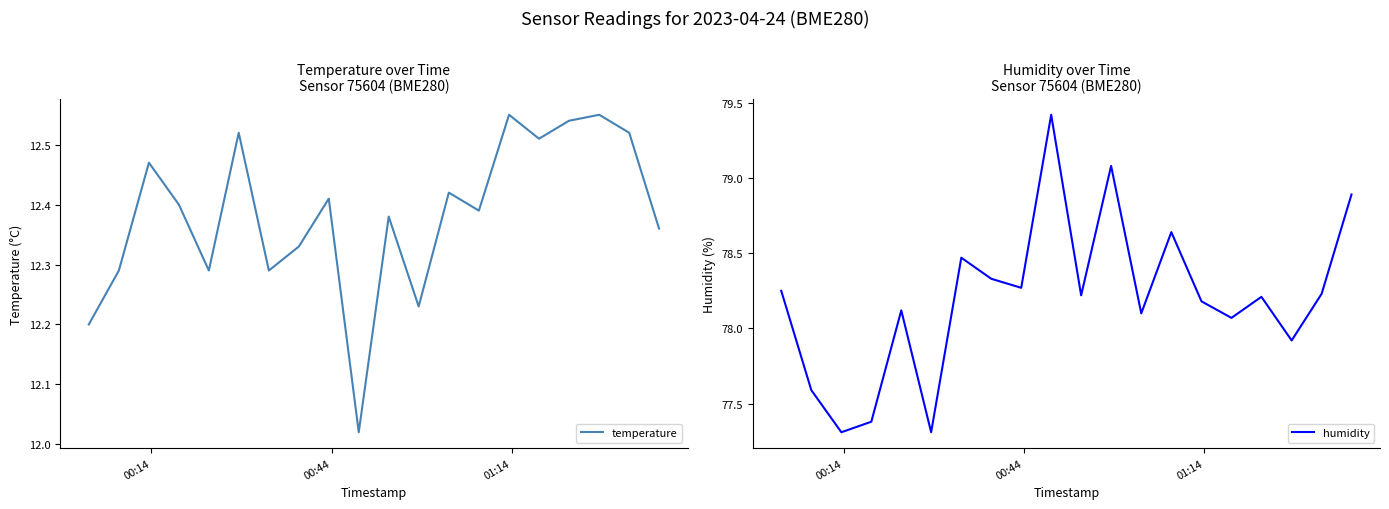

In humidity, how many points are higher than both neighbors (excluding endpoints)?

6